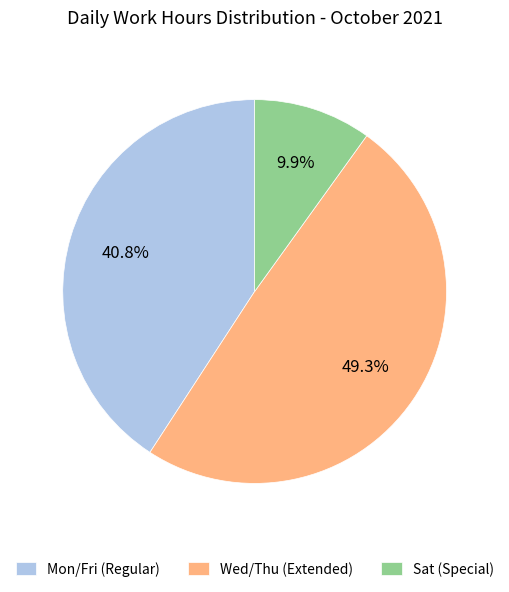

How many segments does this pie chart have?

3